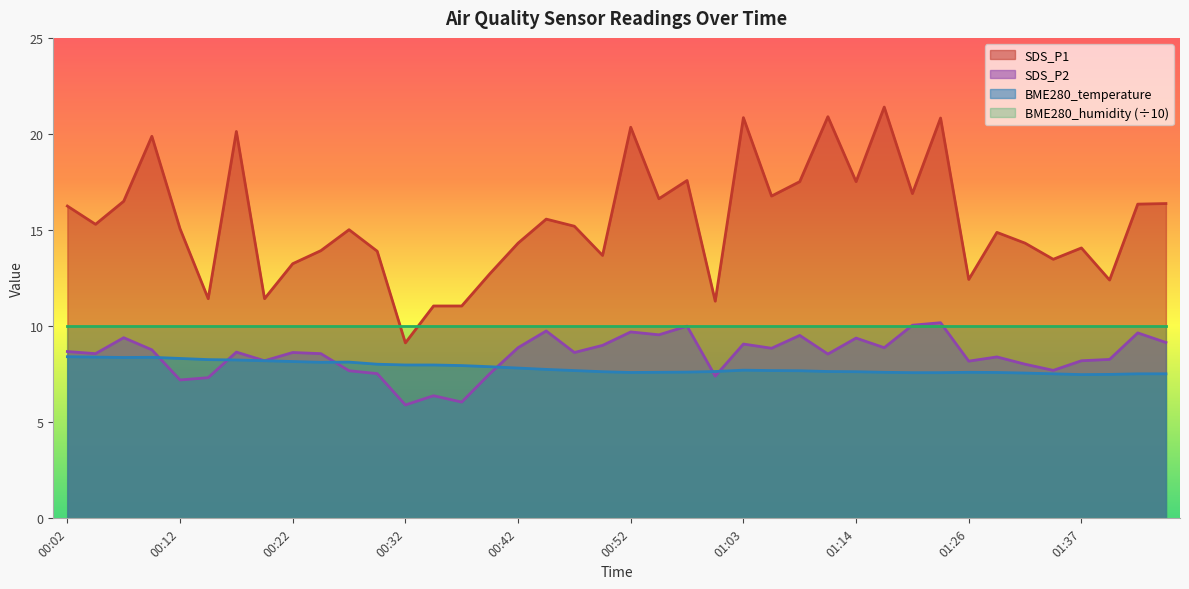

Which series has the largest total across all categories?

SDS_P1